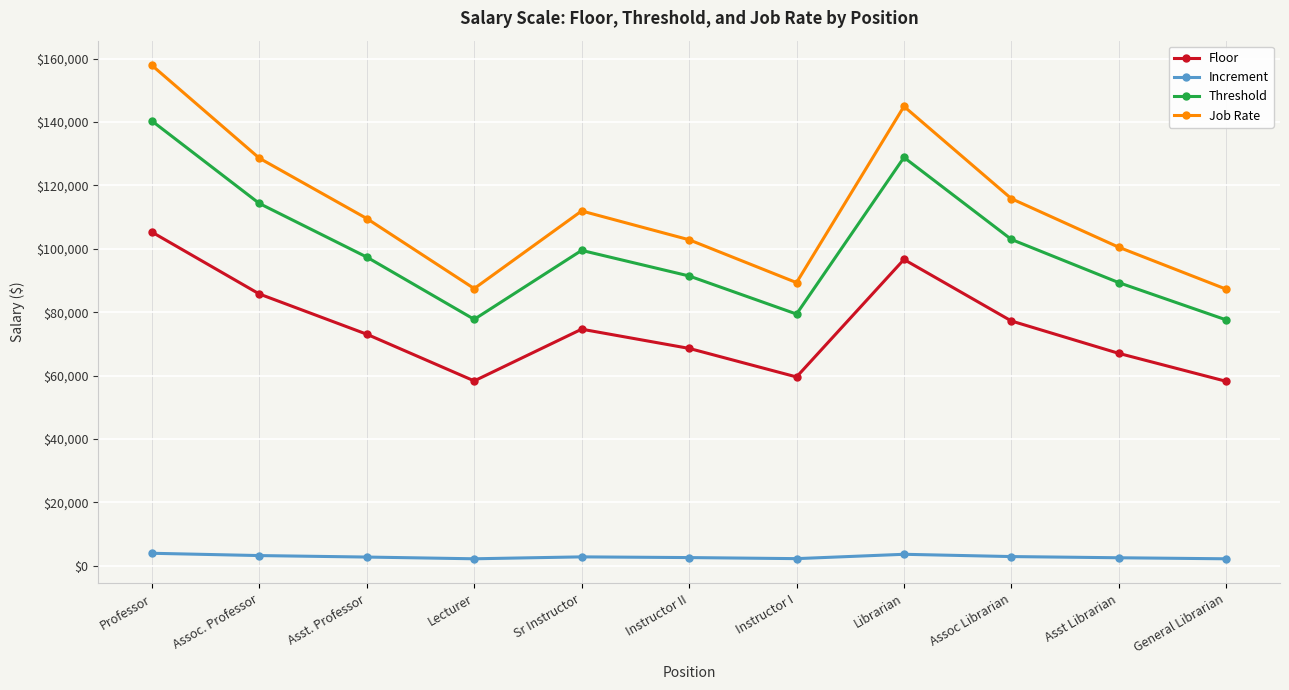

True or false: Threshold and Floor cross at least once.

False